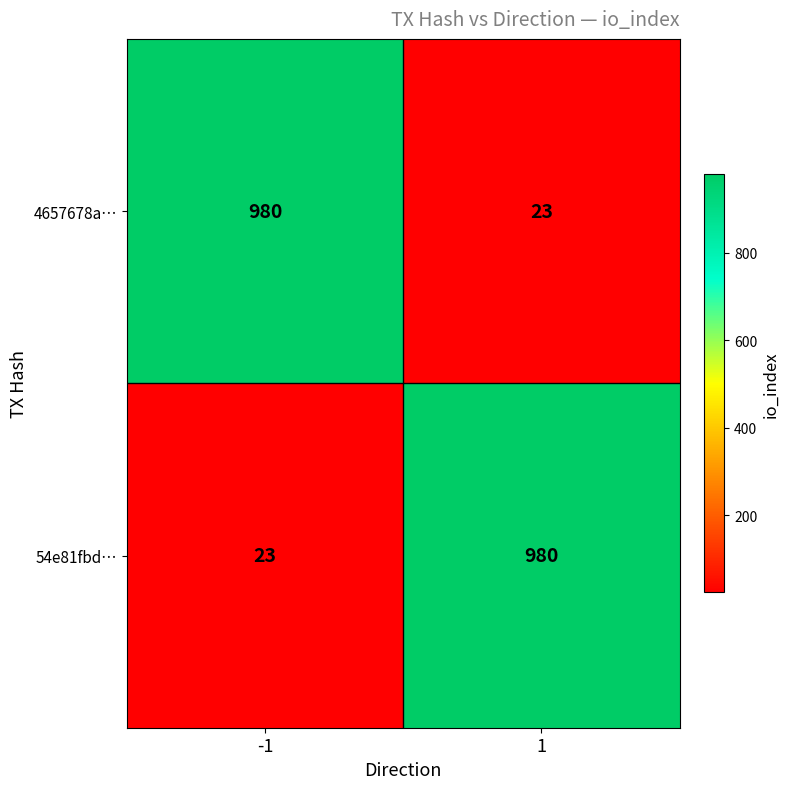

What is the minimum value shown in the chart?

23